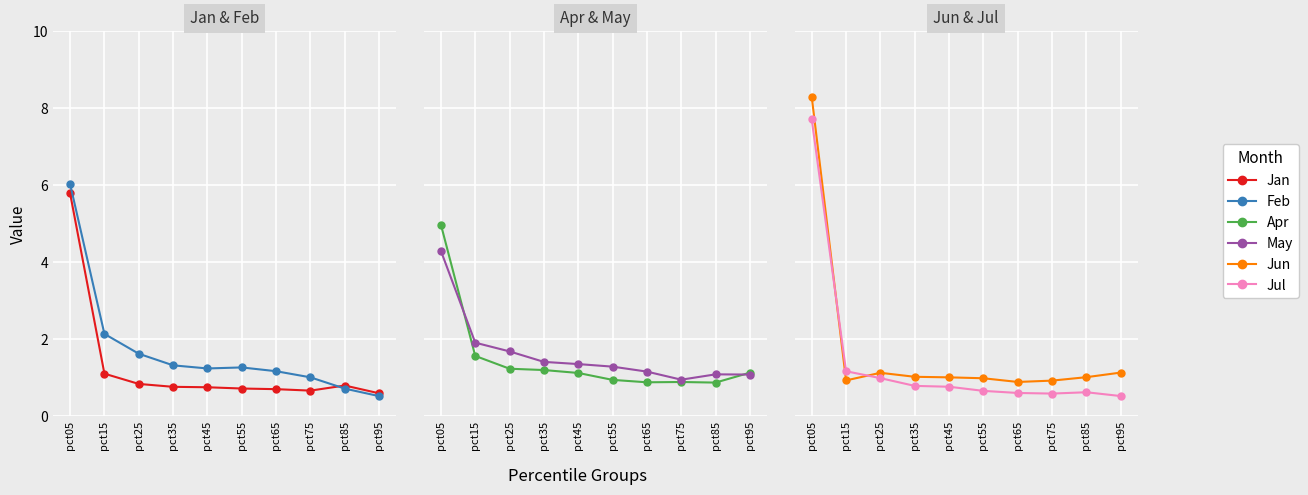

True or false: May has more than 0 points higher than both neighbors.

True